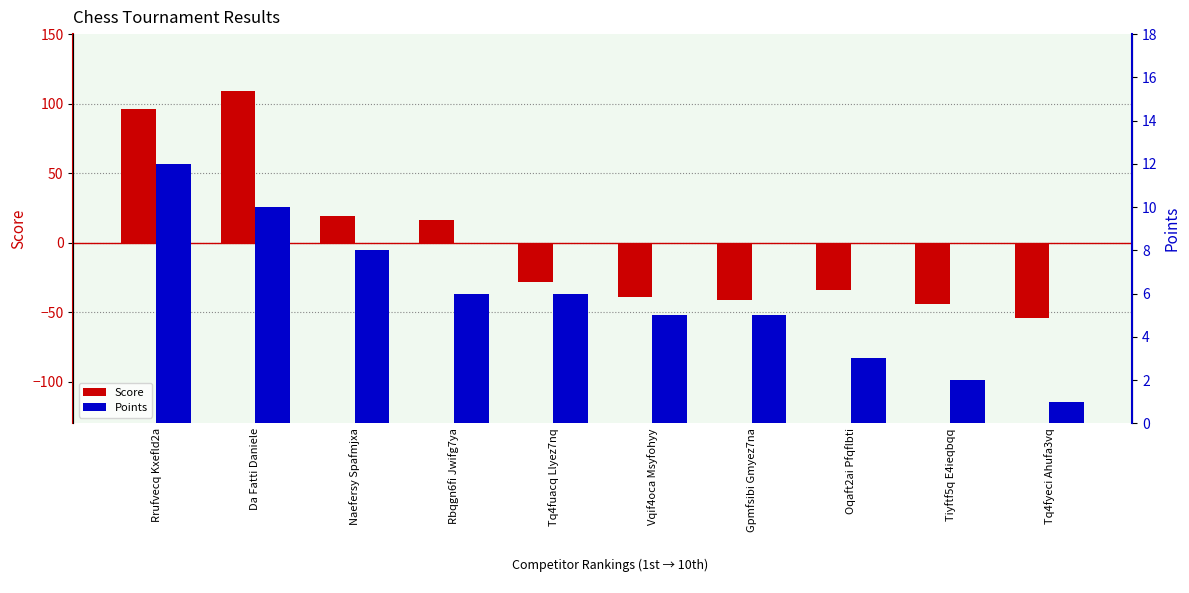

List the series in order of their overall mean, lowest first.

Score, Points